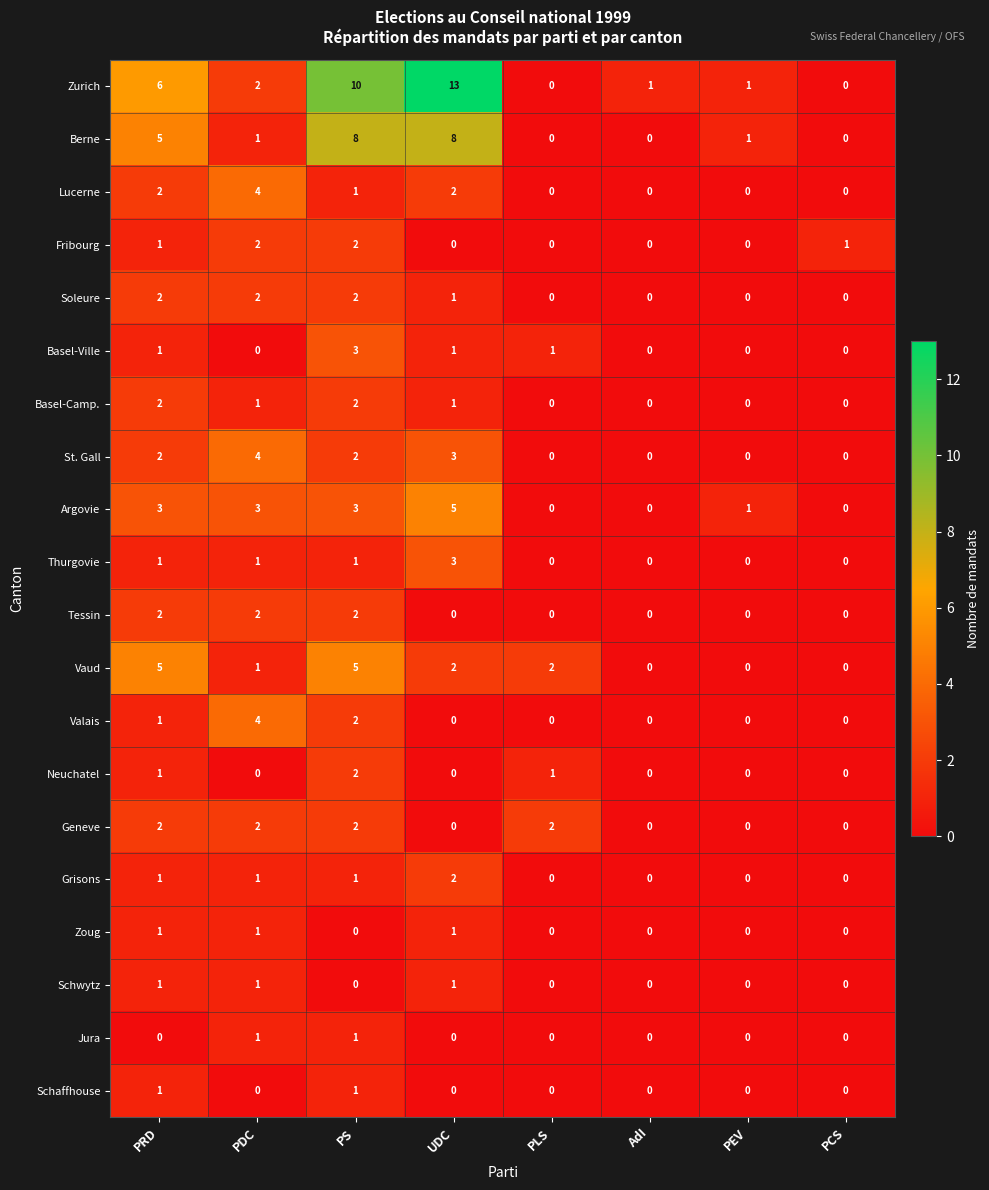

What is the difference between the maximum and minimum values in the Argovie series?

5